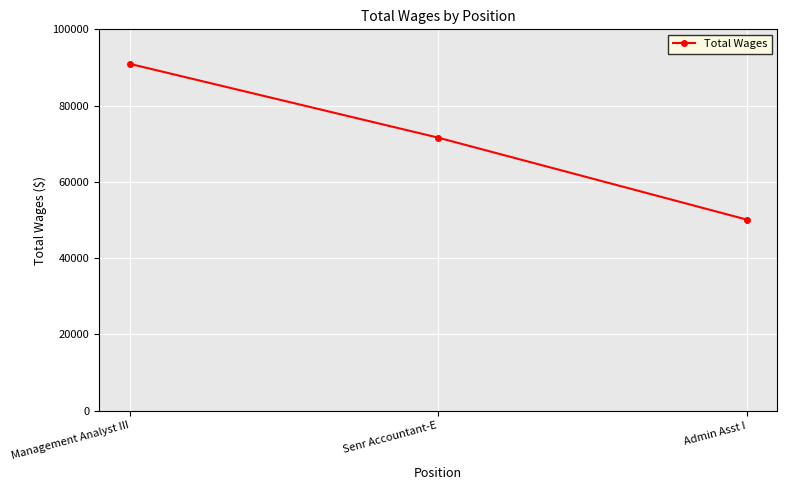

What is the approximate value at Admin Asst I, to the nearest 100?

50100